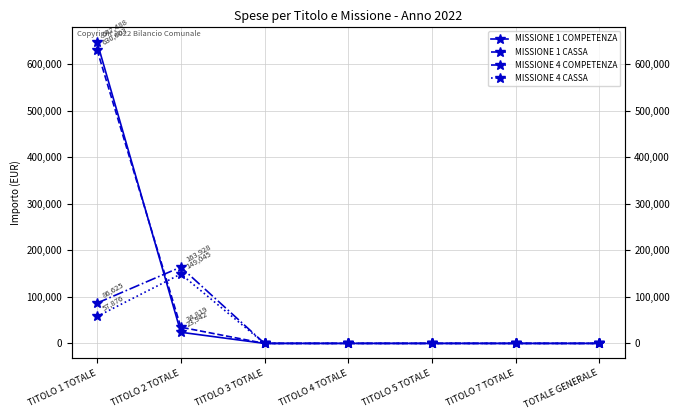

At which category is the sum across all series the highest?

TITOLO 1 TOTALE